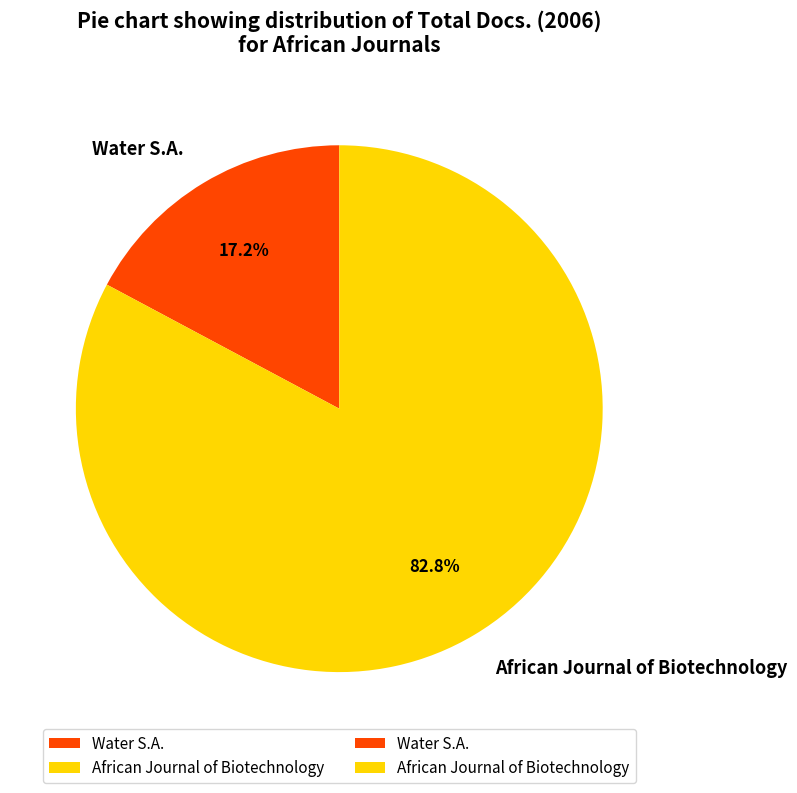

Is it true that African Journal of Biotechnology is 83% of the pie?

True